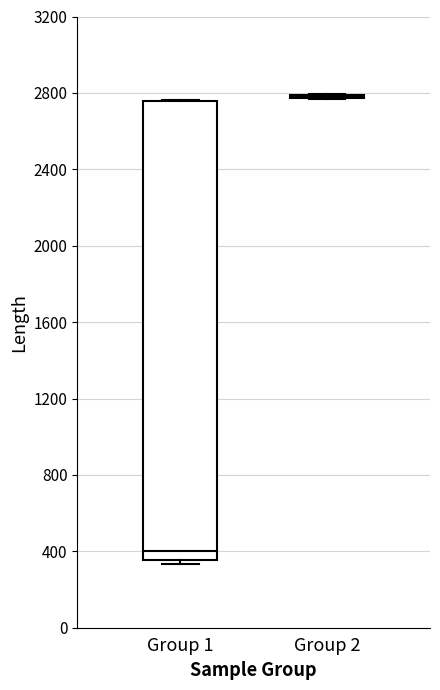

Reading left to right, transcribe this box plot: for each box, give where its median line is, the range the box spans, and where its two whiskers end, as read against the y-axis. The values are not printed on the chart, so give them approximately, as read against the axis.

Group 1: median 400, box 350 to 2750, whiskers 350 (just below the box's lower edge) to 2750
Group 2: box collapsed to a line at 2800, whiskers 2750 to 2800